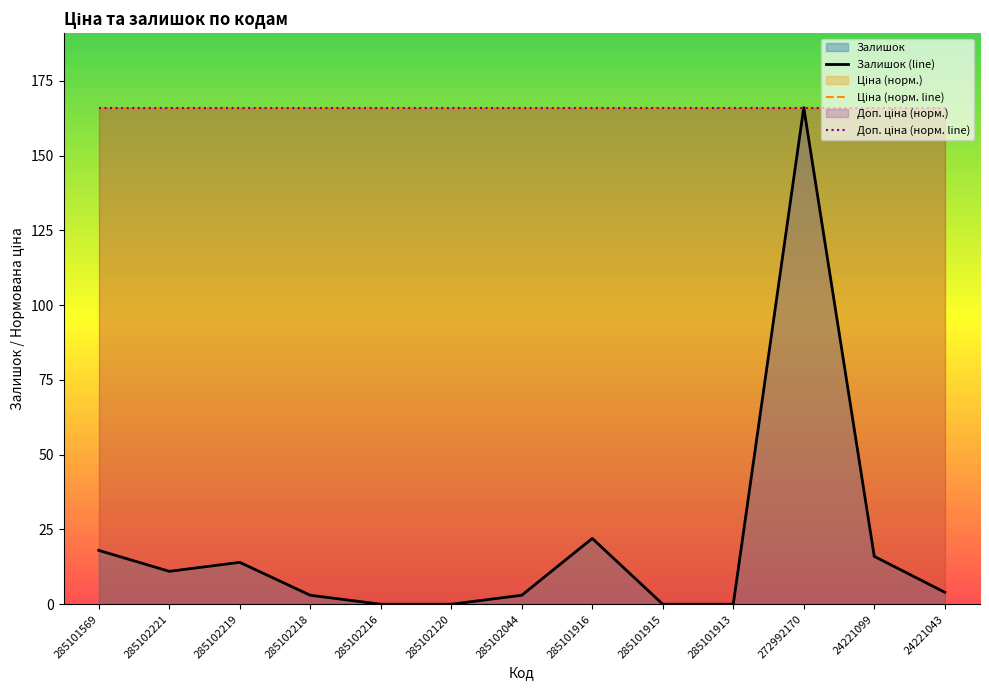

How many values in Залишок (line) are above zero?

9